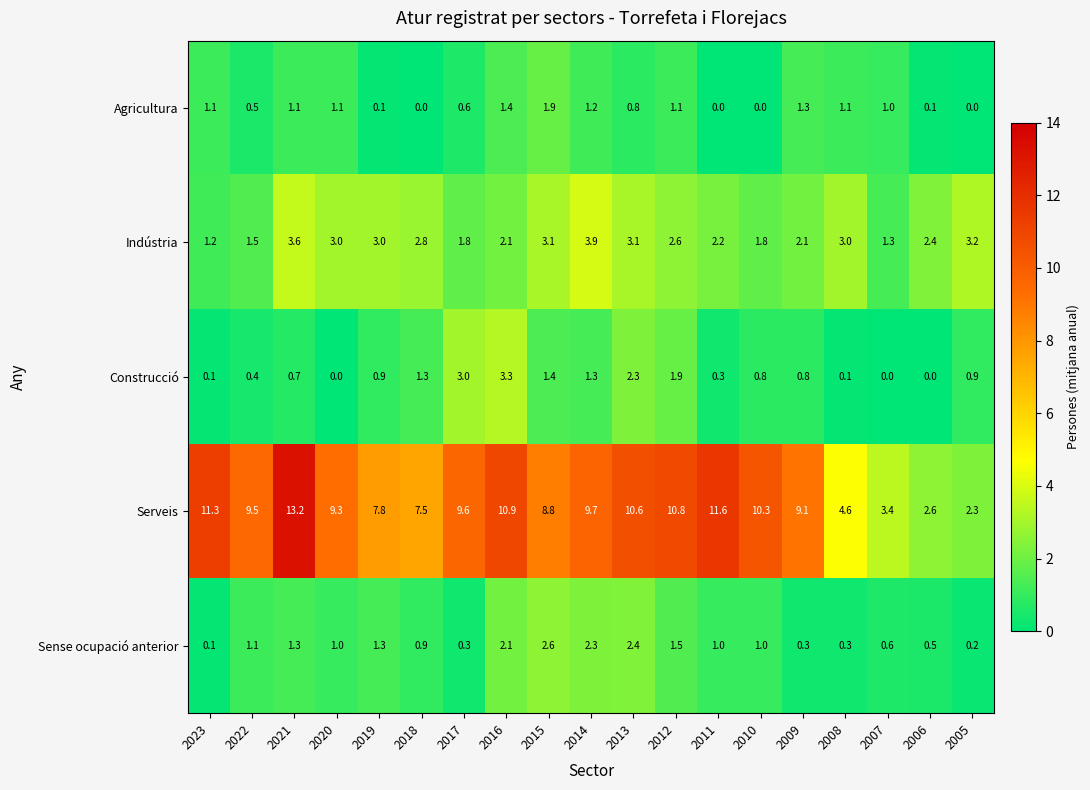

Is it true that Agricultura equals 1.7 at 2007?

False